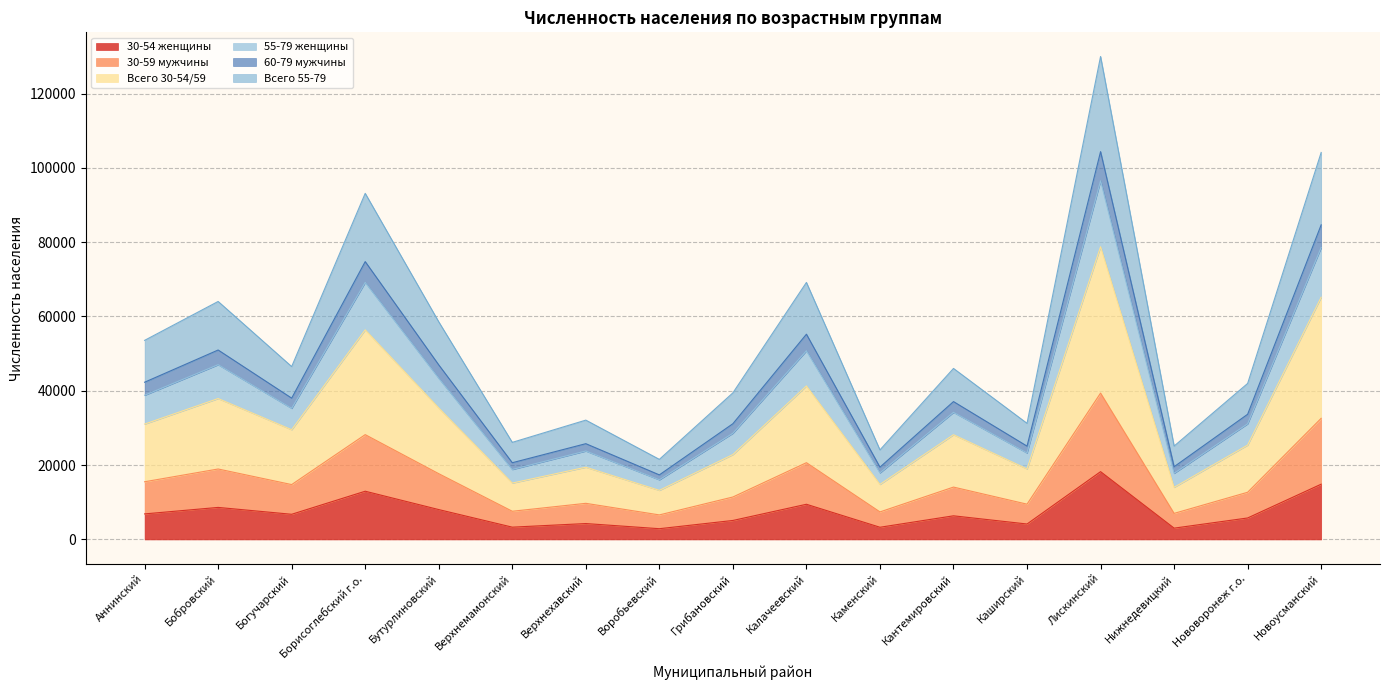

What is the total value across all series at Калачеевский?

69164